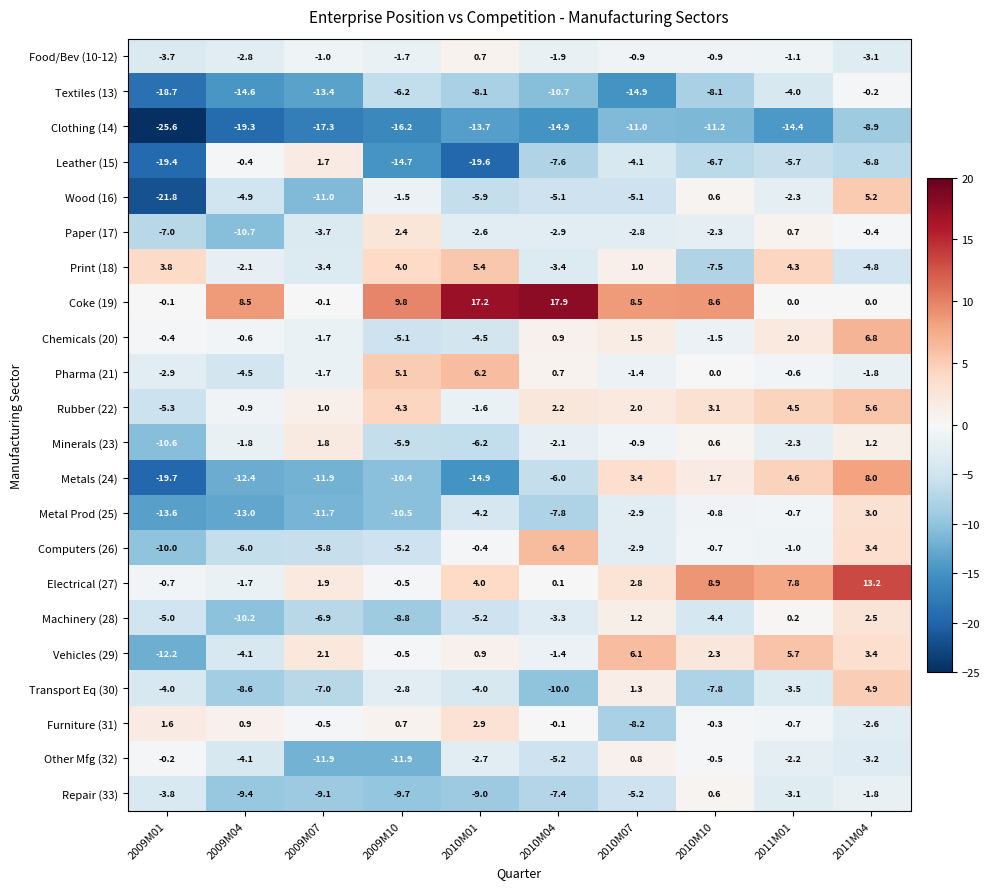

Which category has the highest value across all series?

2010M04